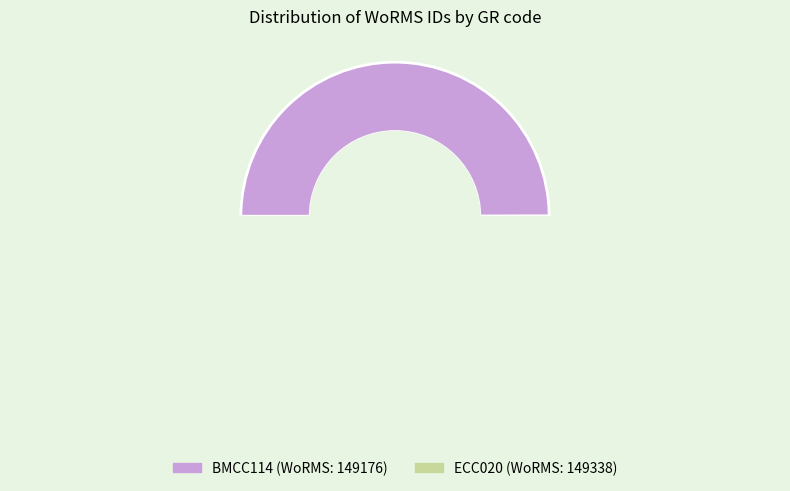

To the nearest percent, what percentage of the pie is ECC020?

50%